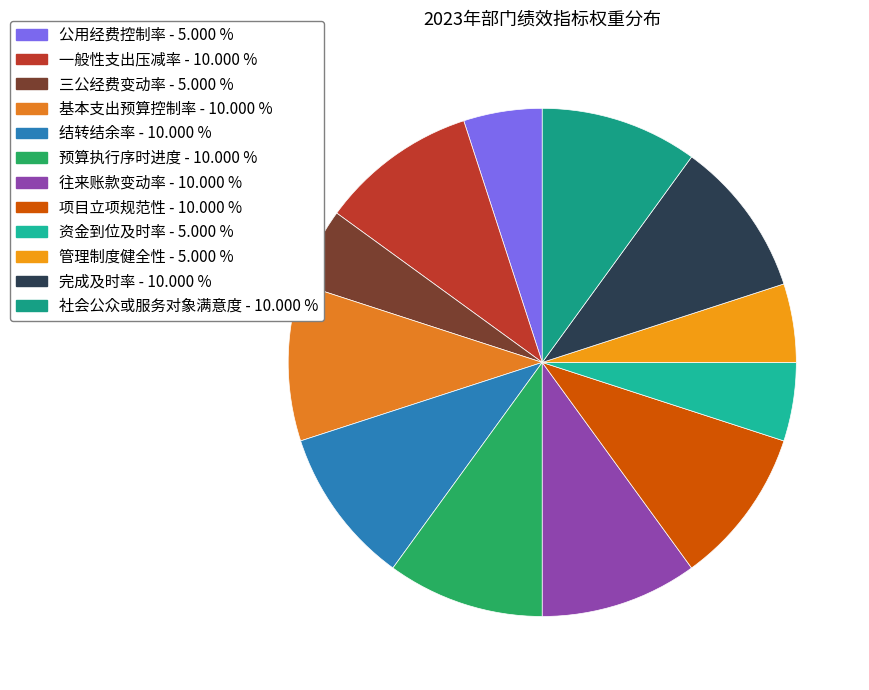

How many slices are in this pie chart?

12